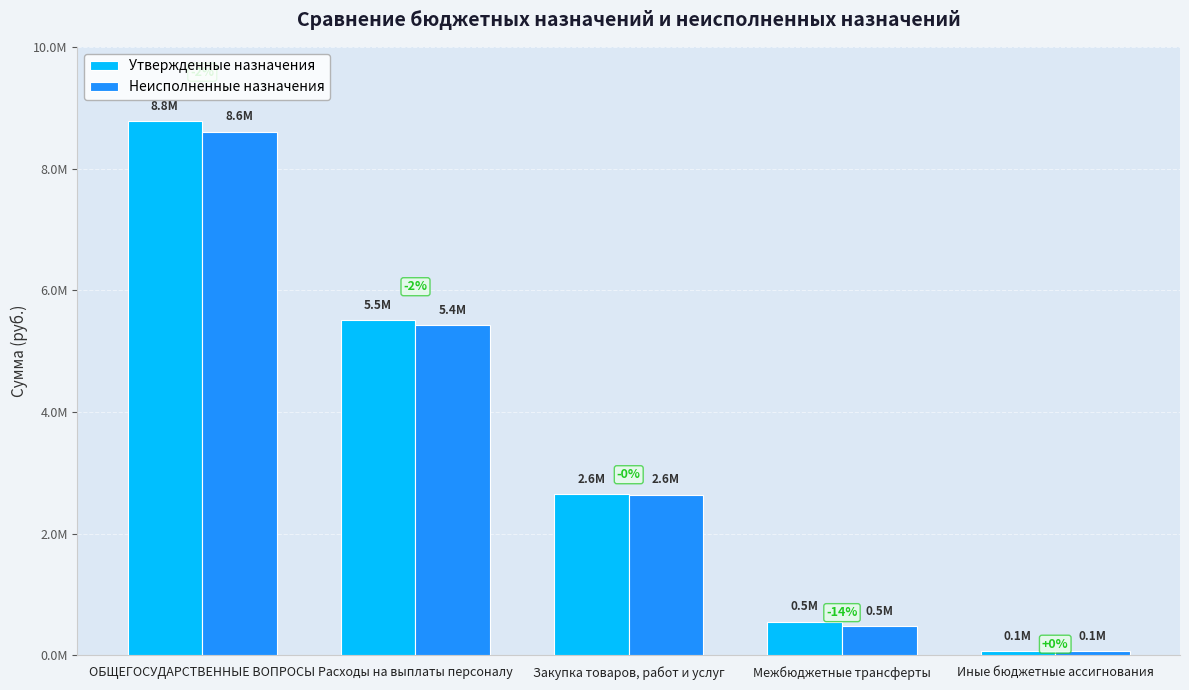

Which series has the largest range (max minus min)?

Утвержденные назначения